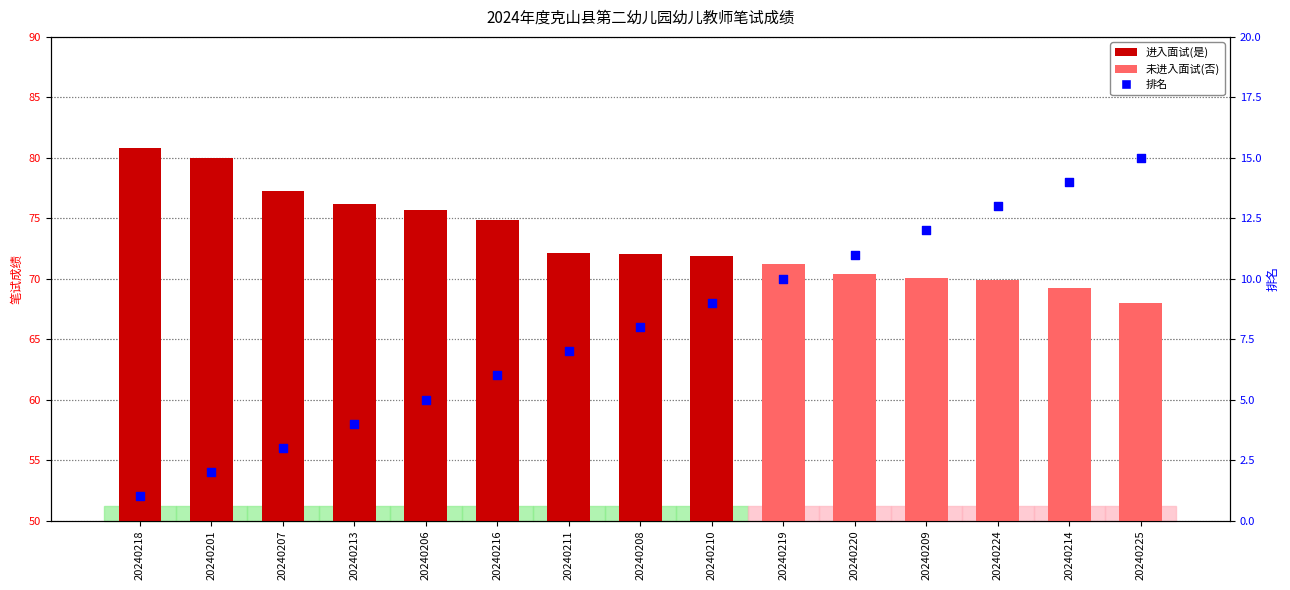

Is the value of 笔试成绩 at 20240213 greater than the value of 排名 at 20240208?

Yes